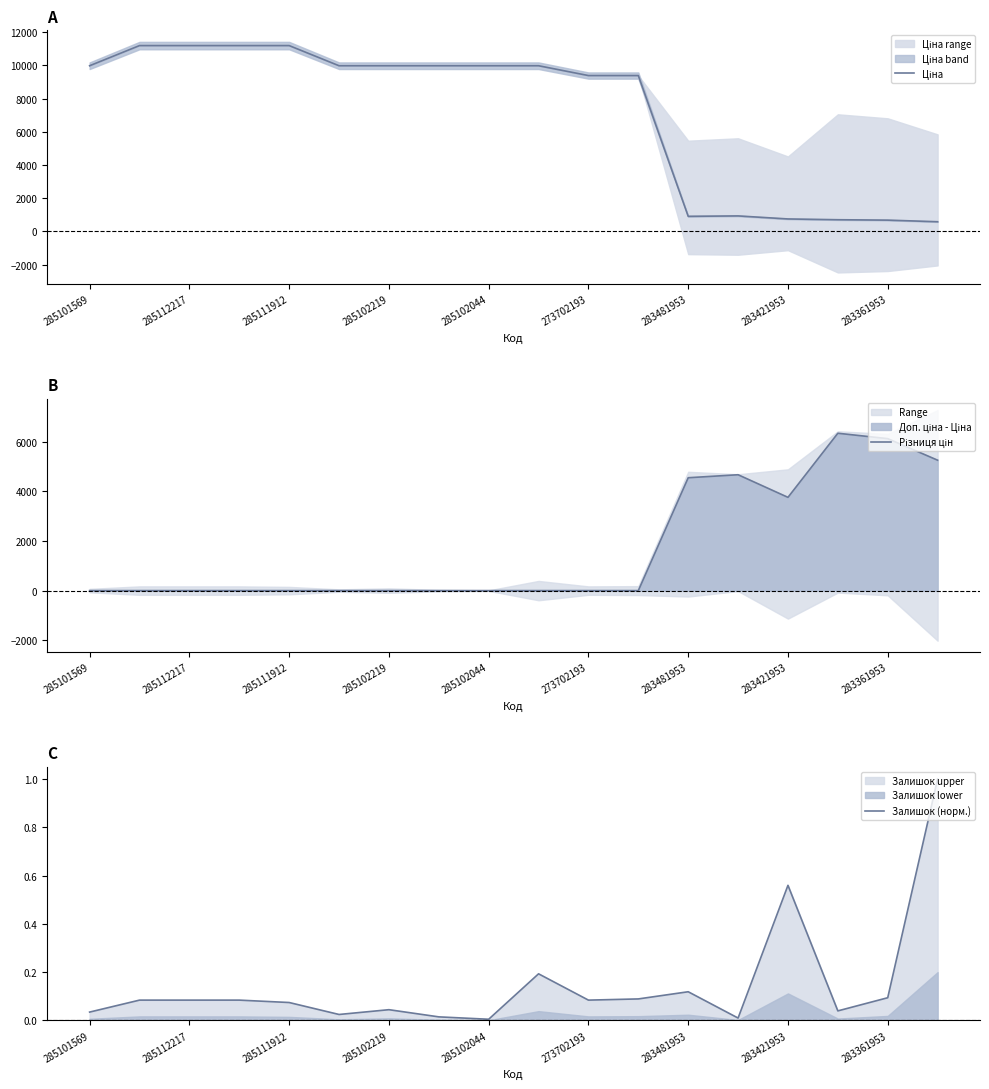

How many lines are shown in the chart?

3